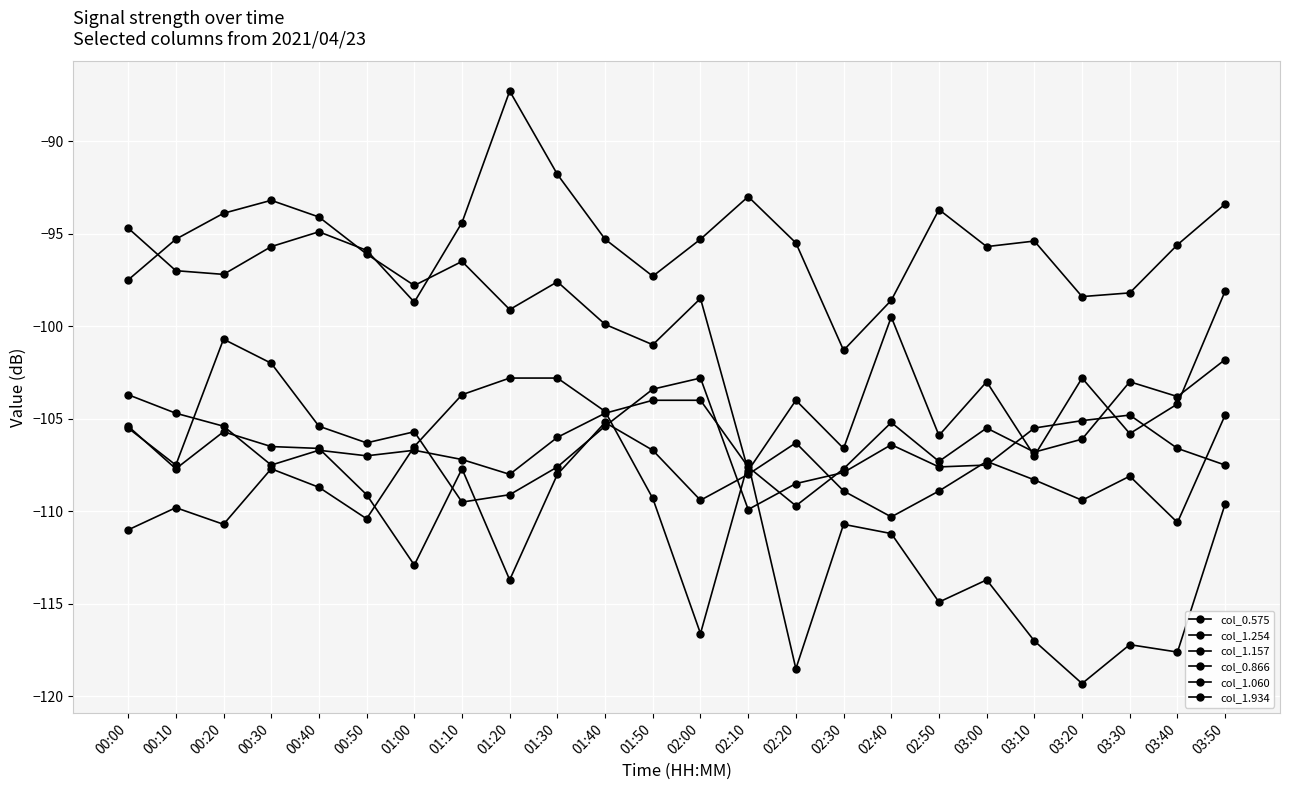

At which category is the sum across all series the highest?

00:30